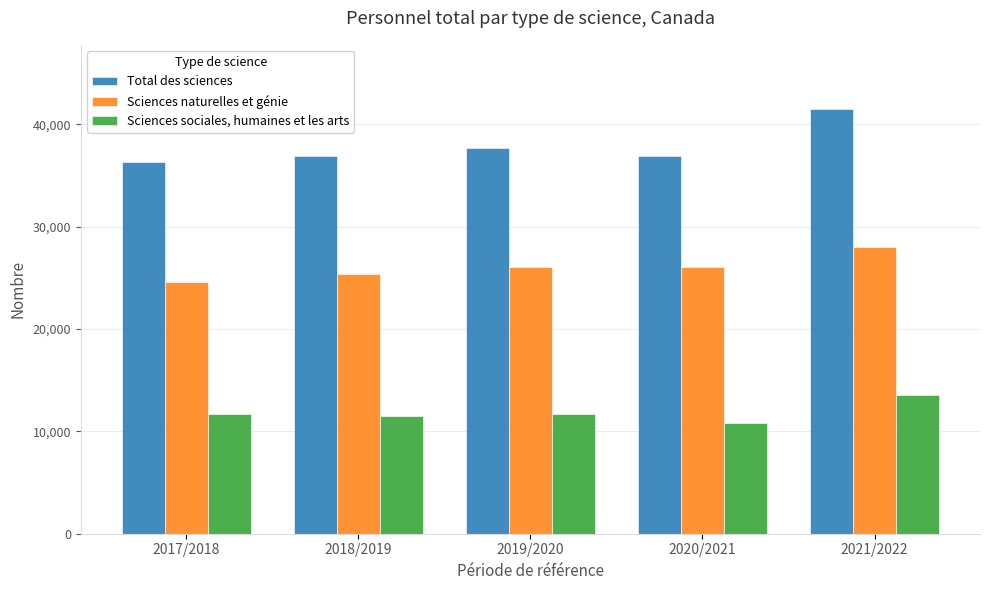

What is the label of the 3rd bar from the right?

2019/2020